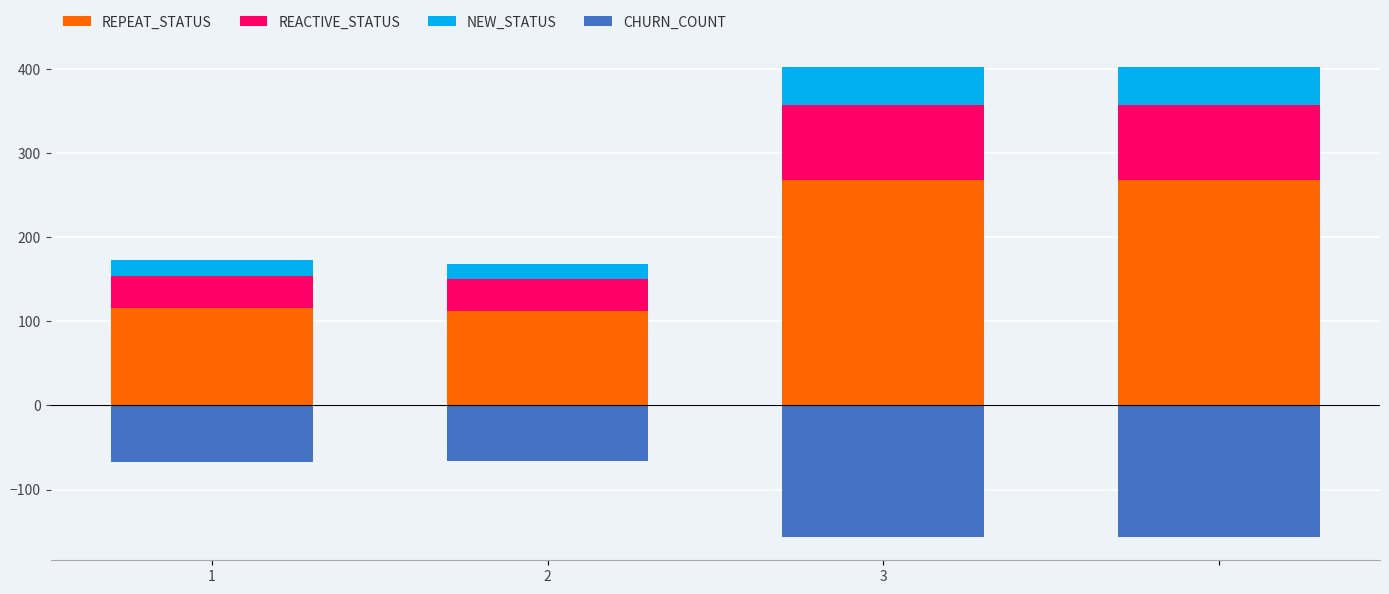

Which label corresponds to the smallest value in the chart?

3